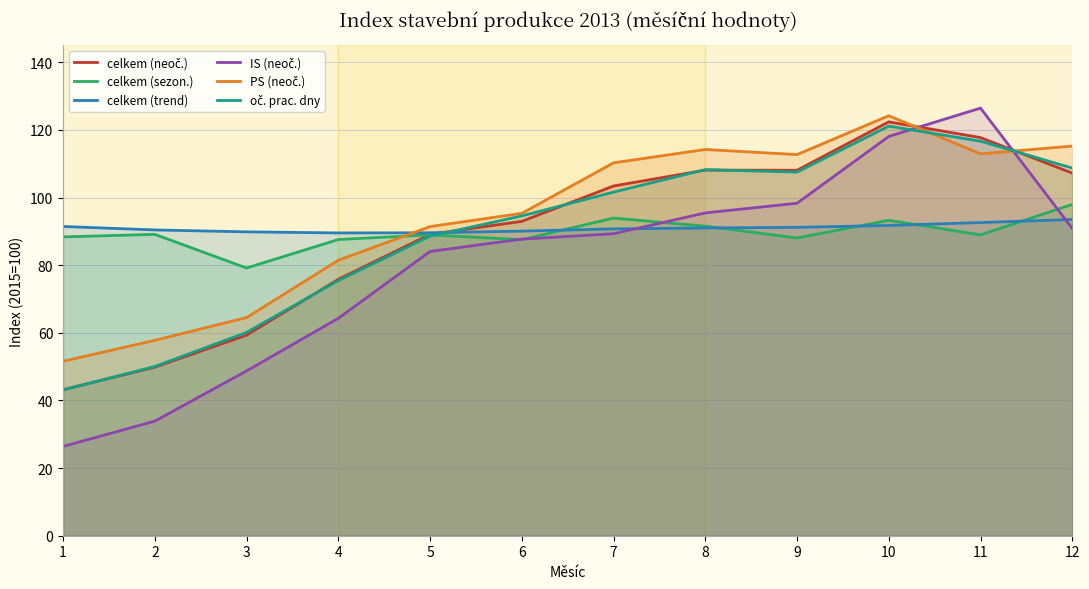

Between which two adjacent categories do celkem (sezon.) and oč. prac. dny first intersect?

5 and 6